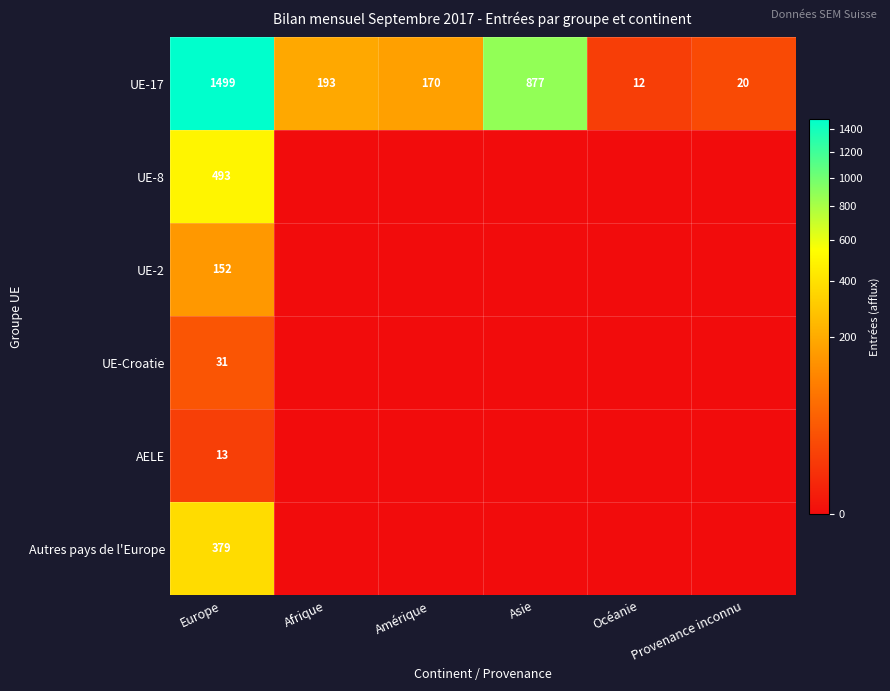

List the labels in order of UE-17 value, largest first.

Europe, Asie, Afrique, Amérique, Provenance inconnu, Océanie